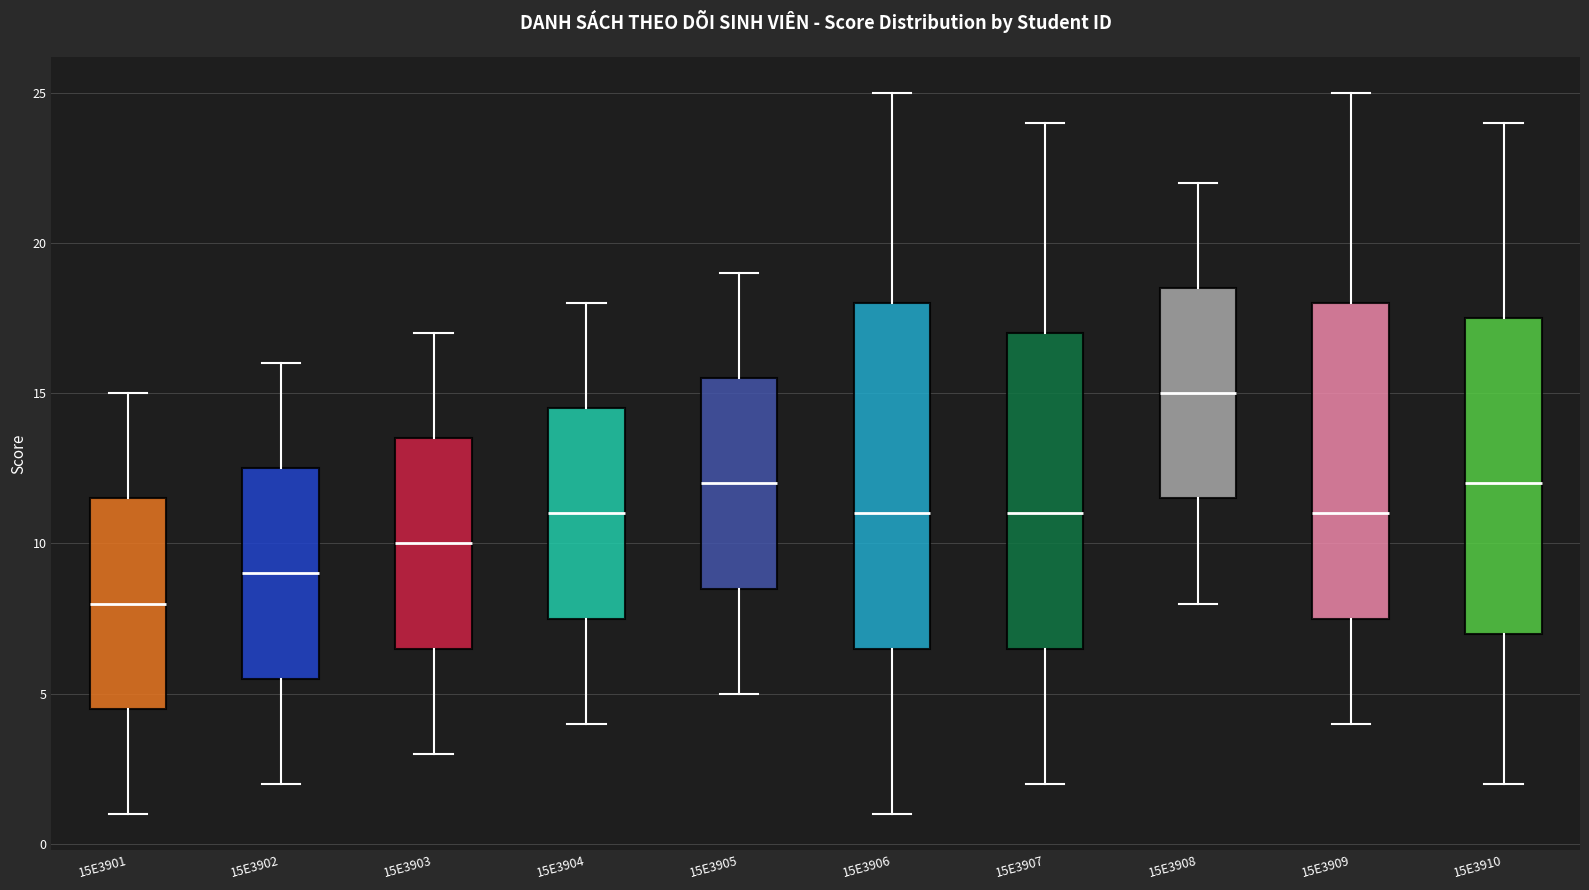

Reading left to right, transcribe this box plot: for each box, give where its median line is, the range the box spans, and where its two whiskers end, as read against the y-axis. The values are not printed on the chart, so give them approximately, as read against the axis.

15E3901: median 8.0, box 4.5 to 11.5, whiskers 1.0 to 15.0
15E3902: median 9.0, box 5.5 to 12.5, whiskers 2.0 to 16.0
15E3903: median 10.0, box 6.5 to 13.5, whiskers 3.0 to 17.0
15E3904: median 11.0, box 7.5 to 14.5, whiskers 4.0 to 18.0
15E3905: median 12.0, box 8.5 to 15.5, whiskers 5.0 to 19.0
15E3906: median 11.0, box 6.5 to 18.0, whiskers 1.0 to 25.0
15E3907: median 11.0, box 6.5 to 17.0, whiskers 2.0 to 24.0
15E3908: median 15.0, box 11.5 to 18.5, whiskers 8.0 to 22.0
15E3909: median 11.0, box 7.5 to 18.0, whiskers 4.0 to 25.0
15E3910: median 12.0, box 7.0 to 17.5, whiskers 2.0 to 24.0